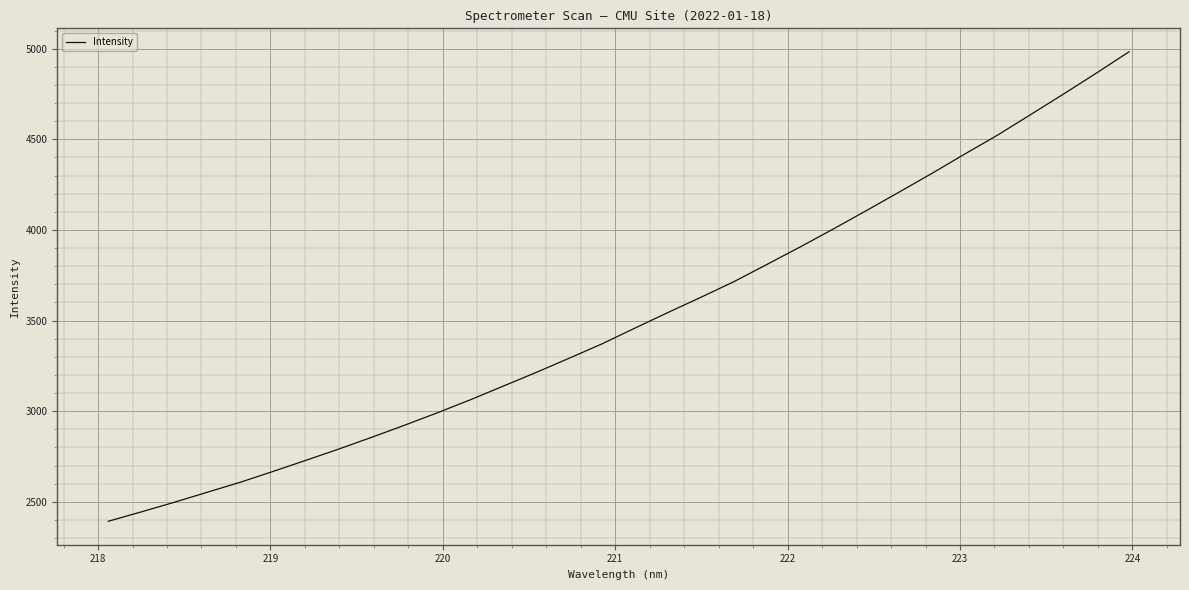

How many lines are shown in the chart?

1